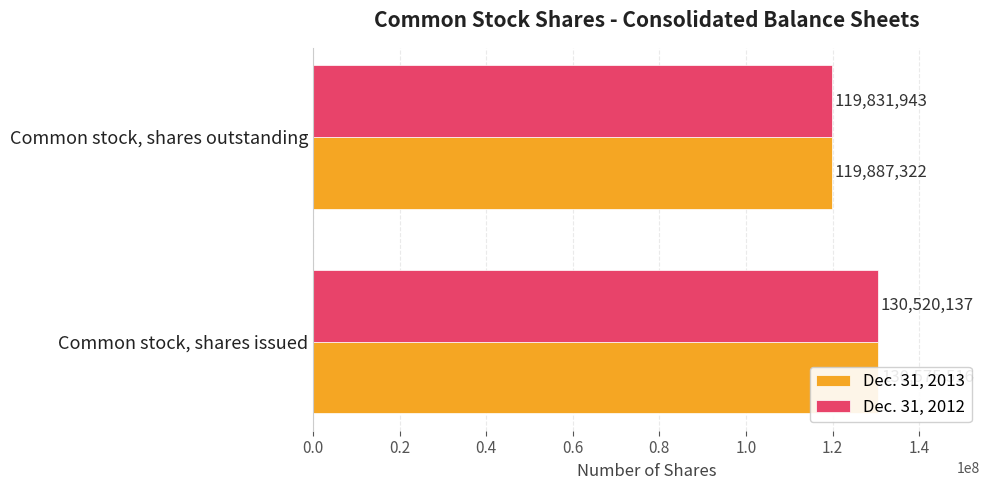

At Common stock, shares outstanding, list the series in order from largest to smallest.

Dec. 31, 2013, Dec. 31, 2012